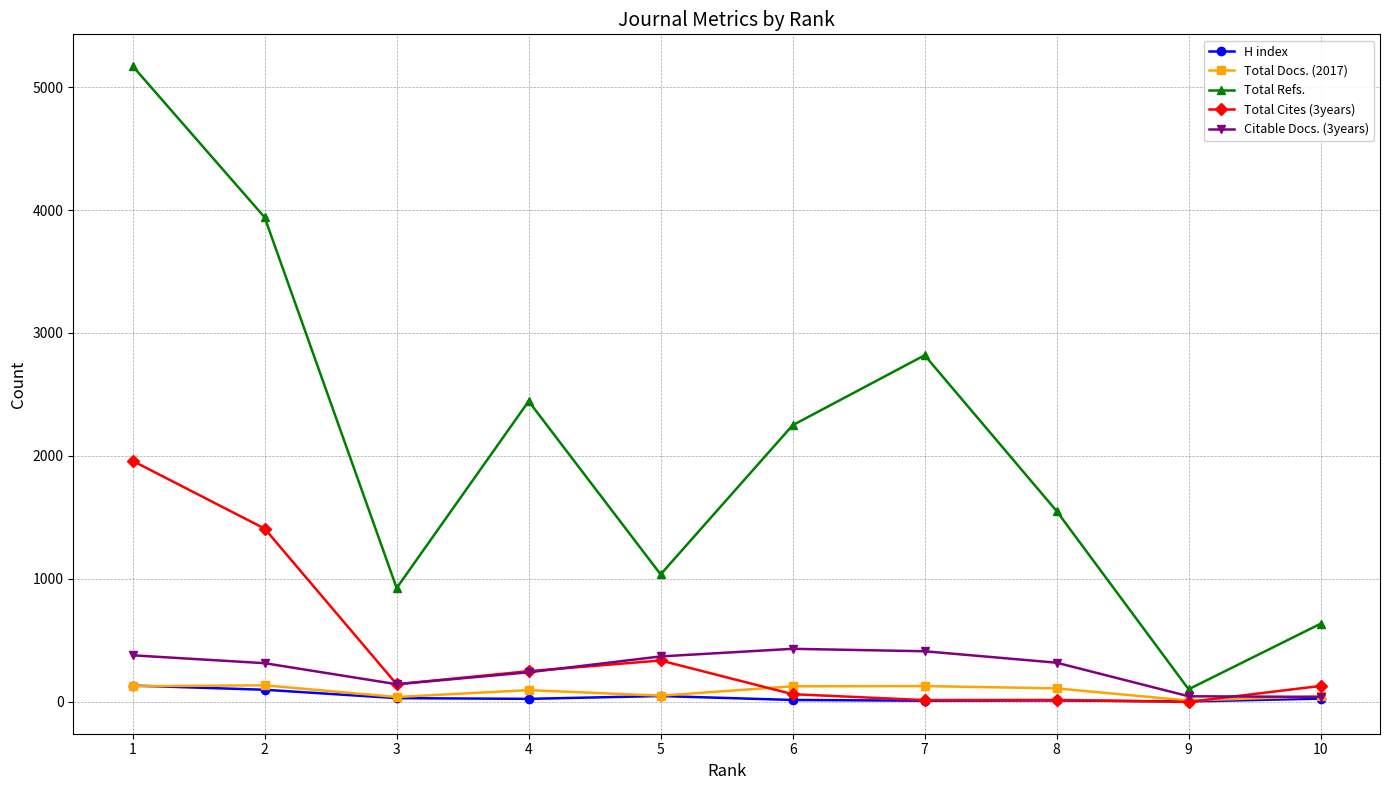

Between 1 and 6, which series saw the biggest shift?

Total Refs.